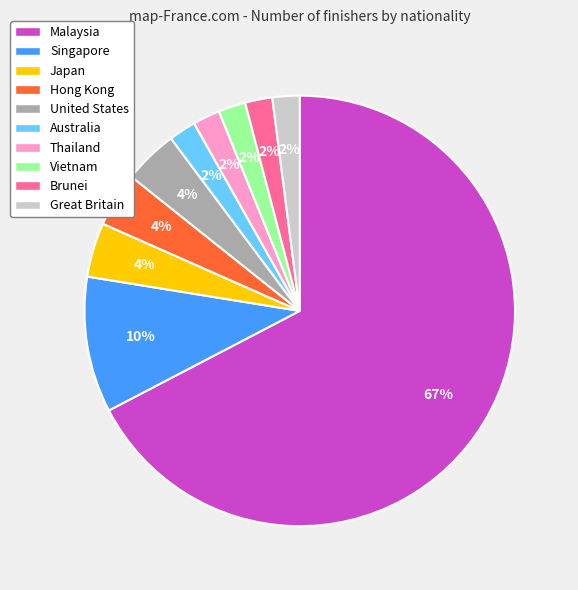

To the nearest percent, what is the average slice percentage?

10%